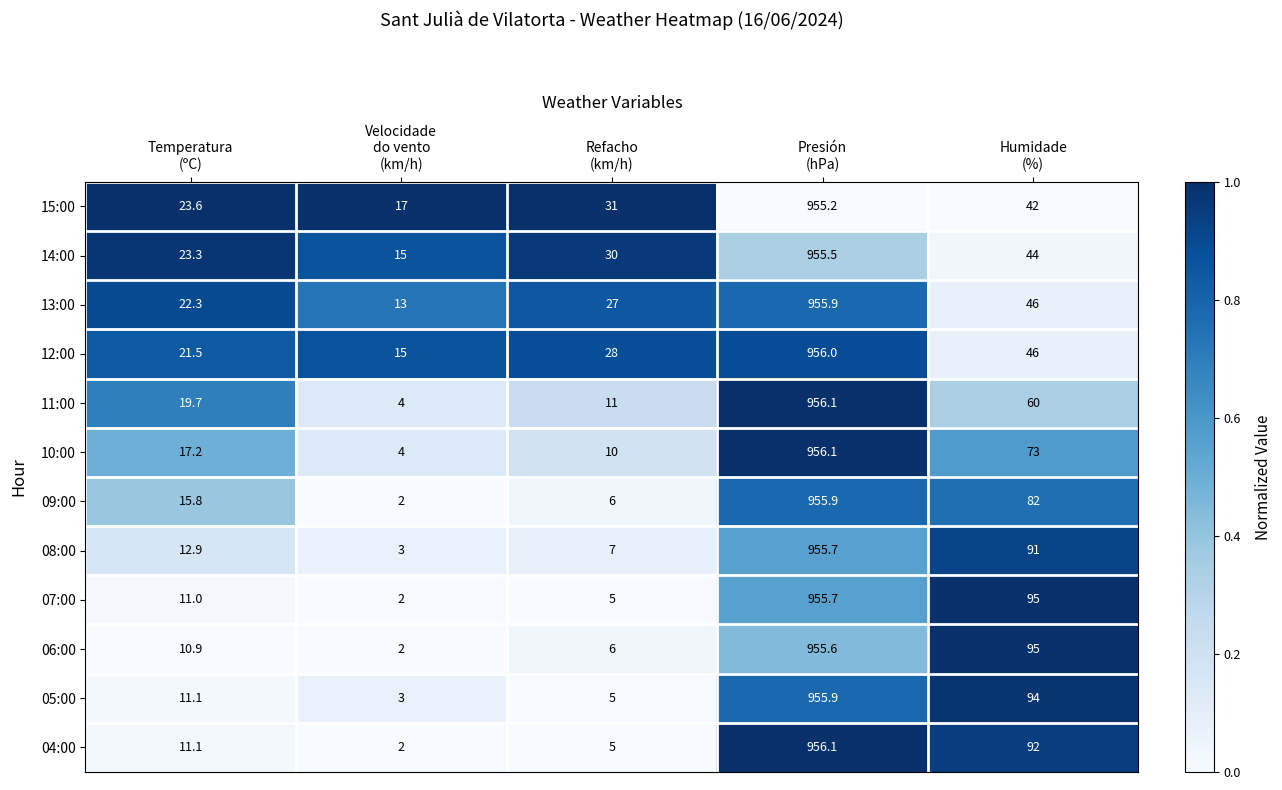

Which series has the largest total across all categories?

08:00